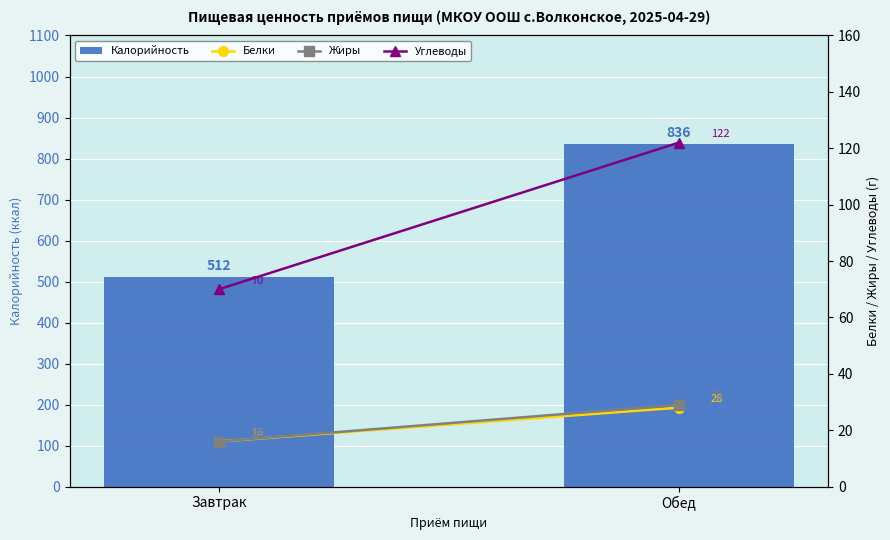

Rank the categories by Белки value from lowest to highest.

Завтрак, Обед